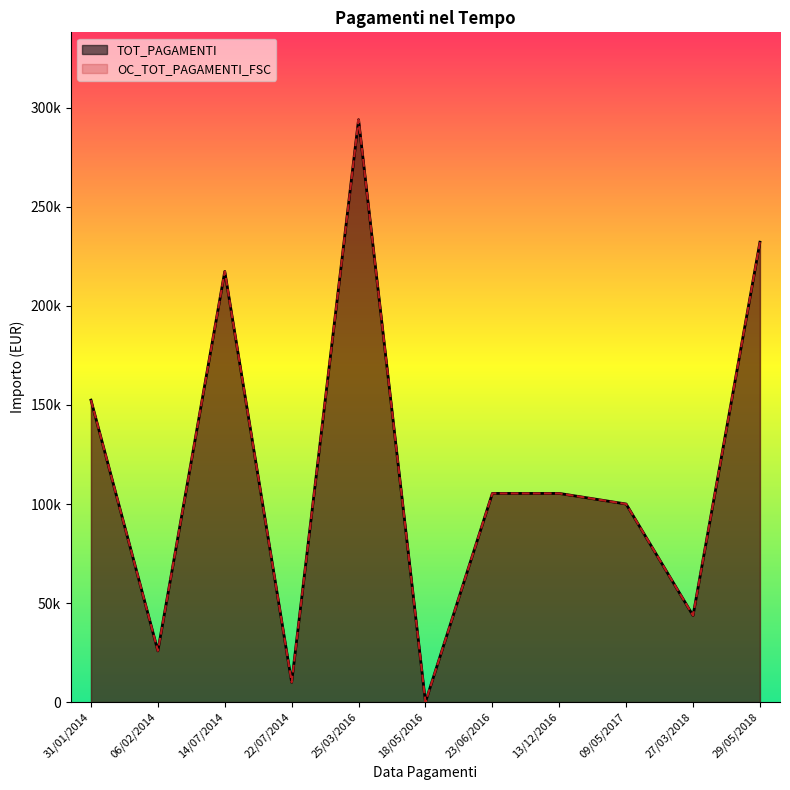

What is the difference between the OC_TOT_PAGAMENTI_FSC values at 13/12/2016 and 09/05/2017?

5348.3